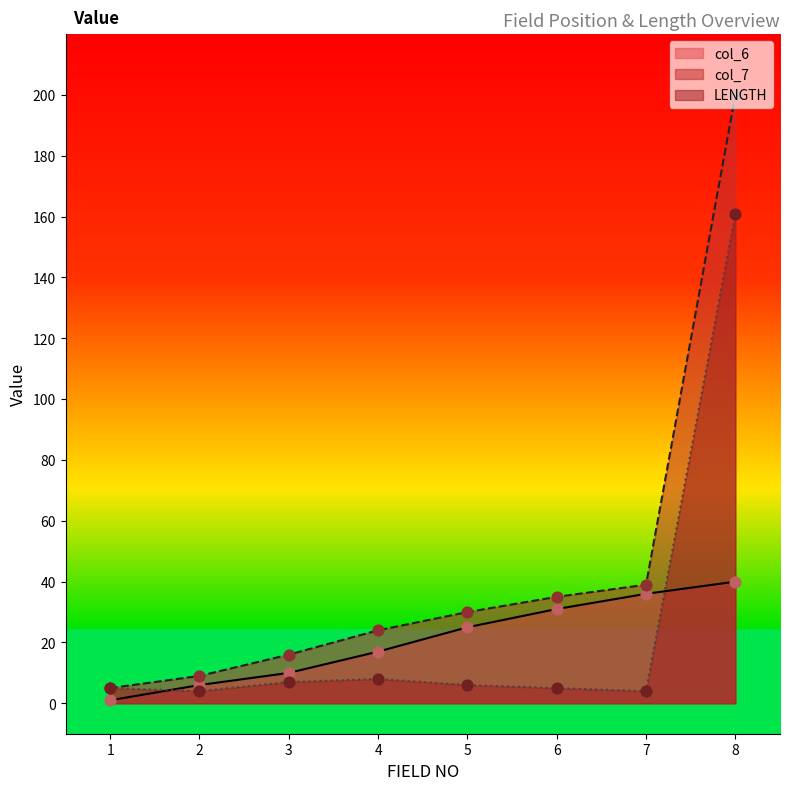

Which series has the largest total across all categories?

col_7